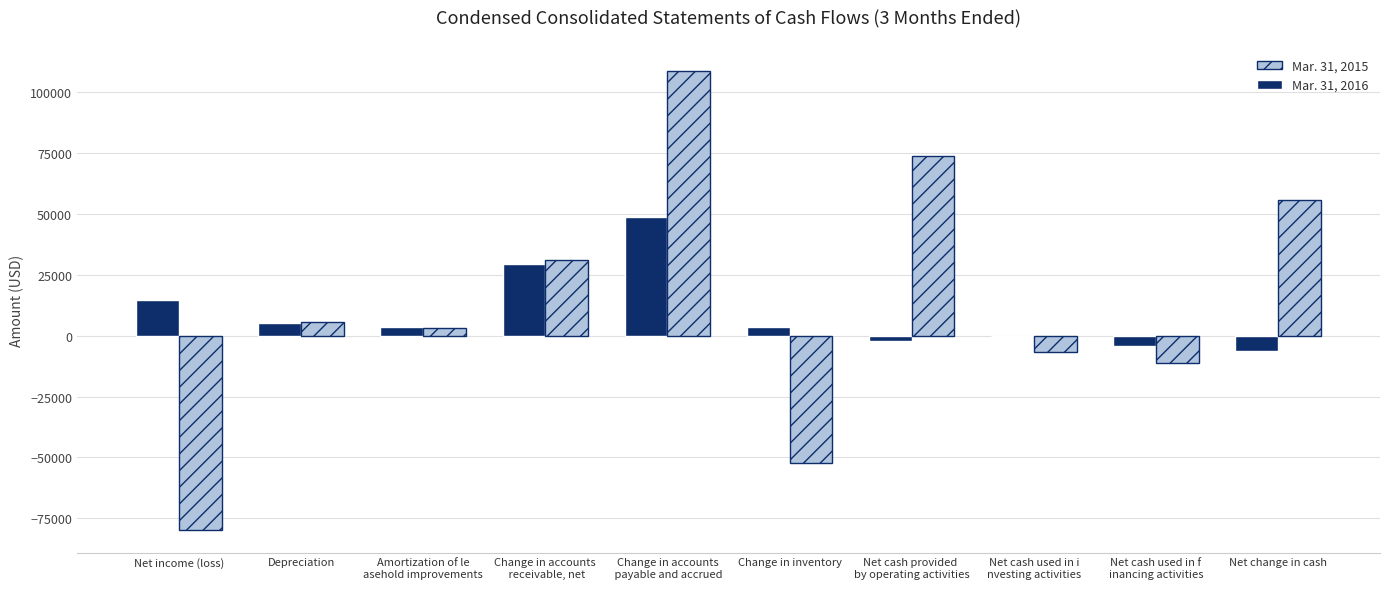

The Mar. 31, 2015 series shows 30914 at Change in accounts
 receivable, net. True or false?

True